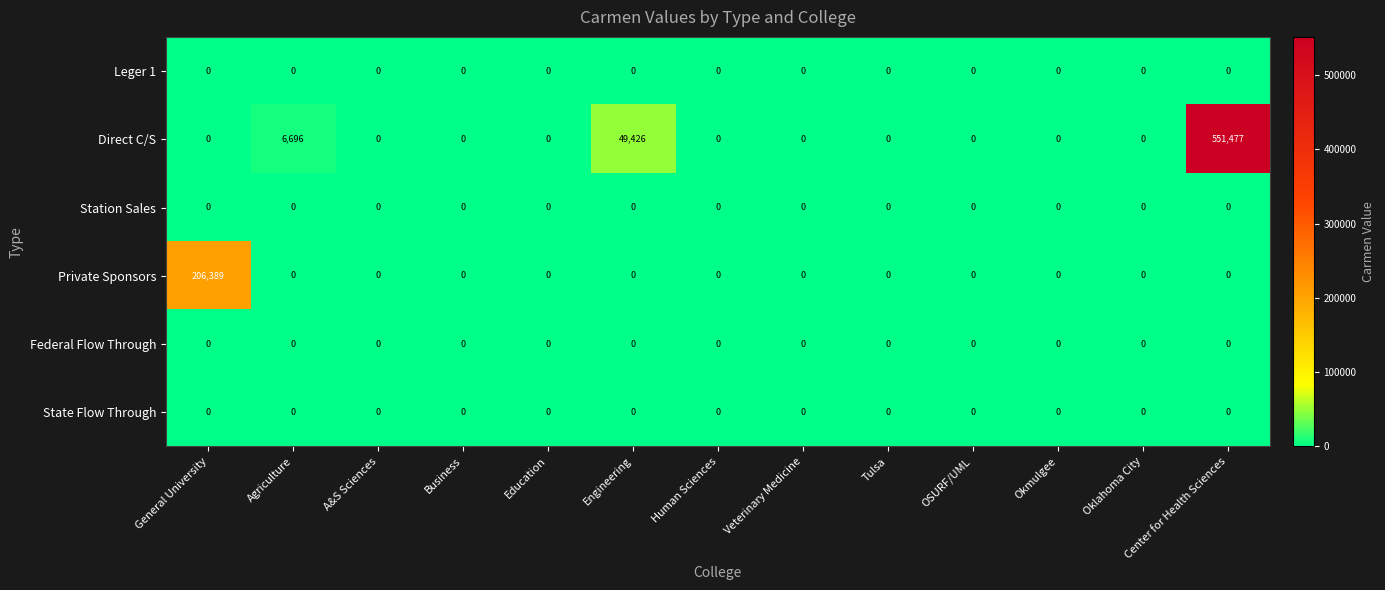

What is the difference between the highest and lowest values at General University?

206389